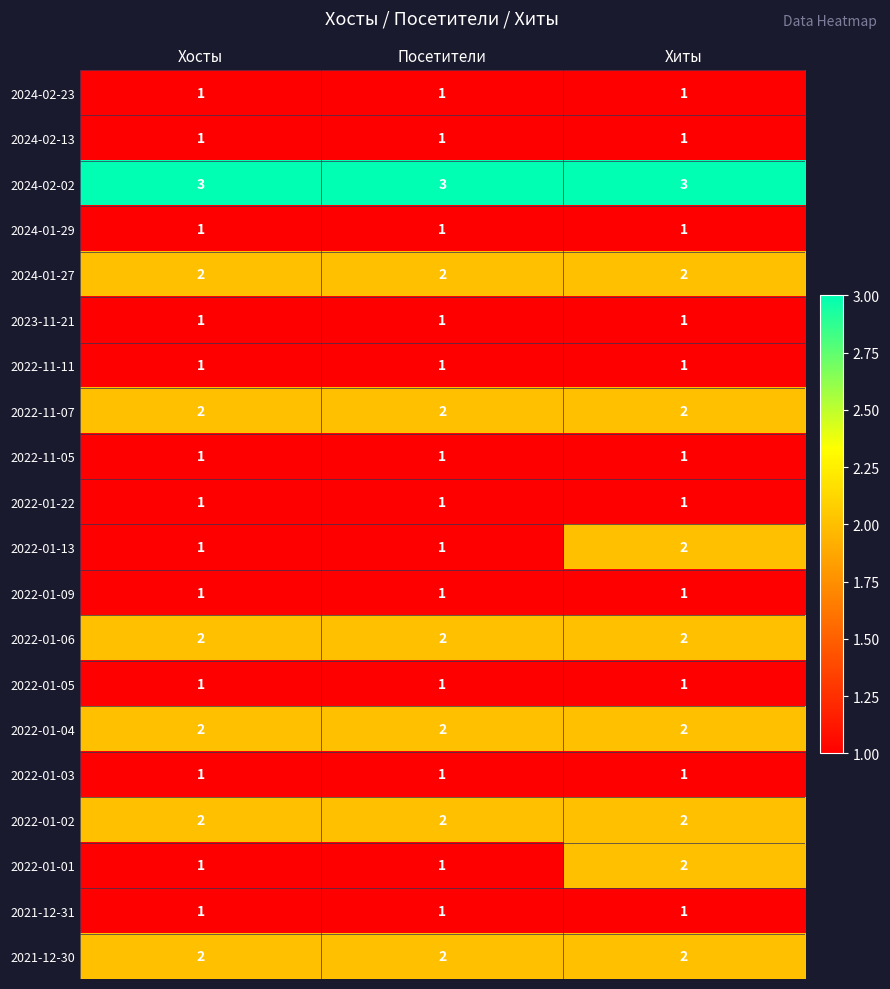

At which label does 2022-01-13 reach its peak?

Хиты